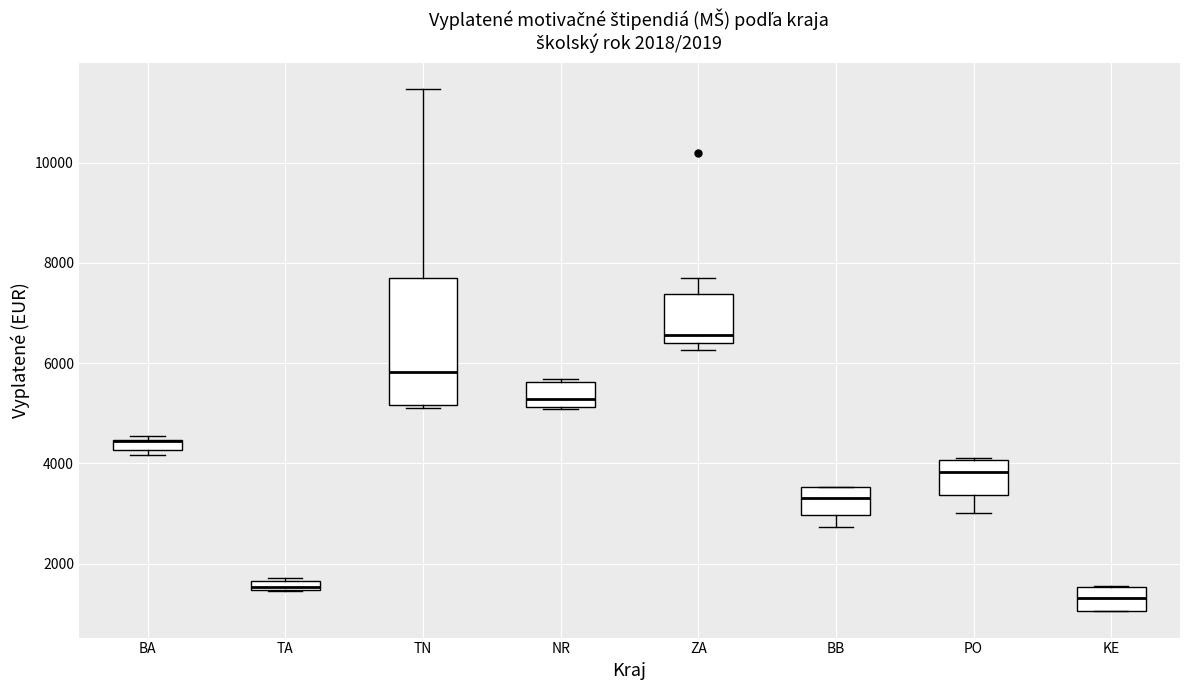

Comparing the boxes themselves (not the whiskers), which one is the tallest?

TN